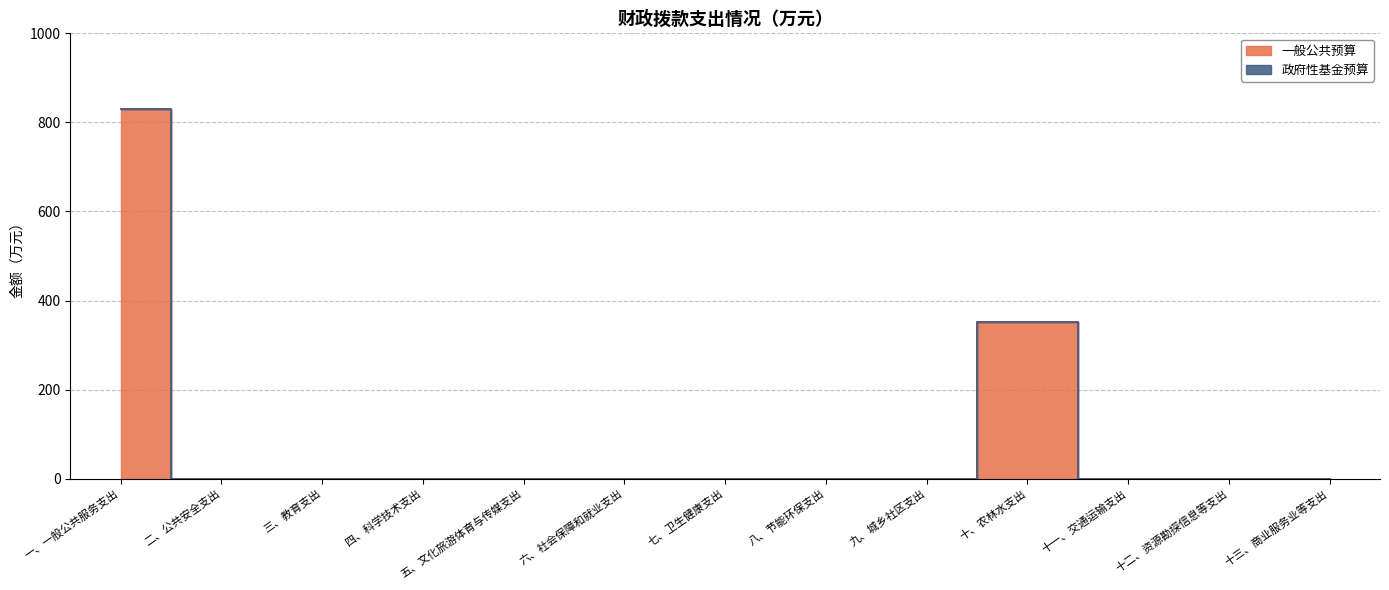

Which has a higher value, 十、农林水支出 or 十二、资源勘探信息等支出?

十、农林水支出